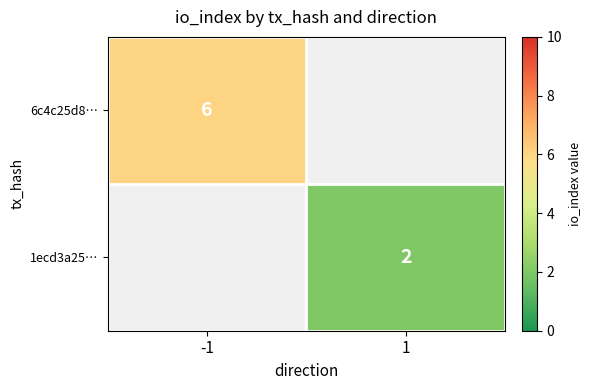

The 6c4c25d8… series shows 3 at -1. True or false?

False